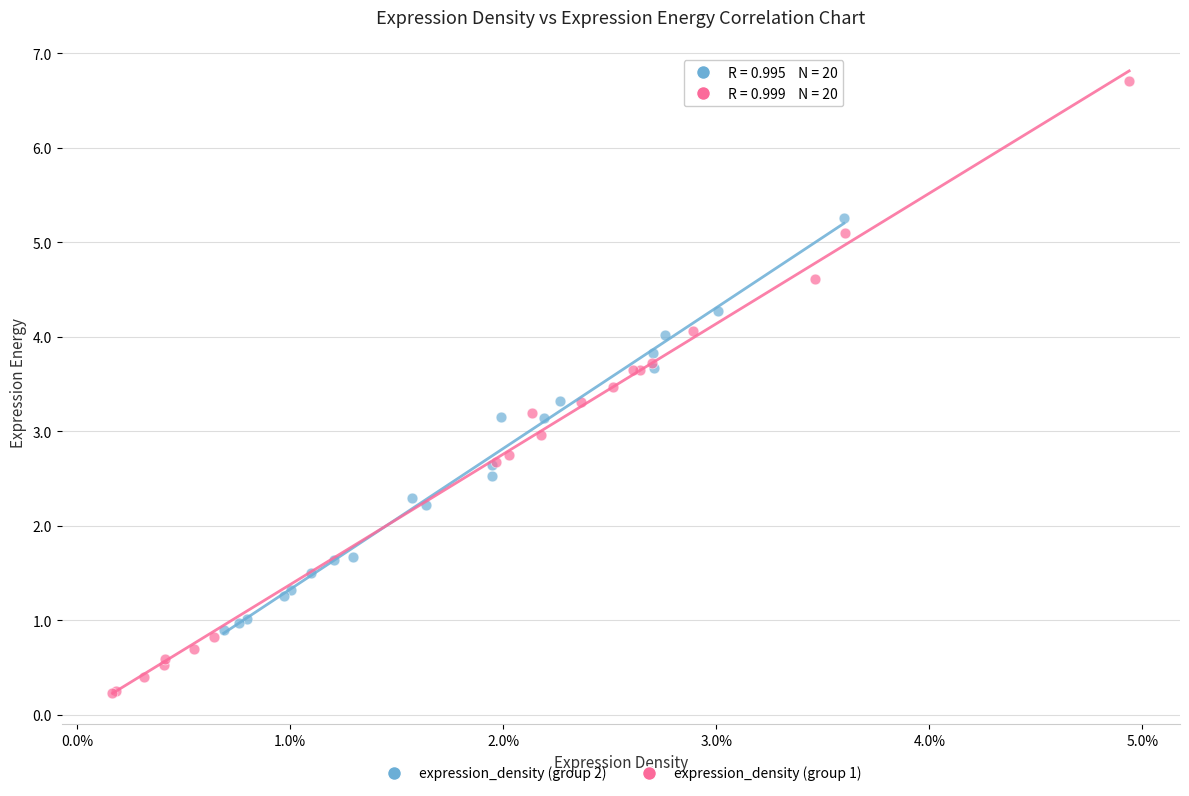

What are all the series names shown in the legend?

expression_density (group 2), expression_density (group 1)